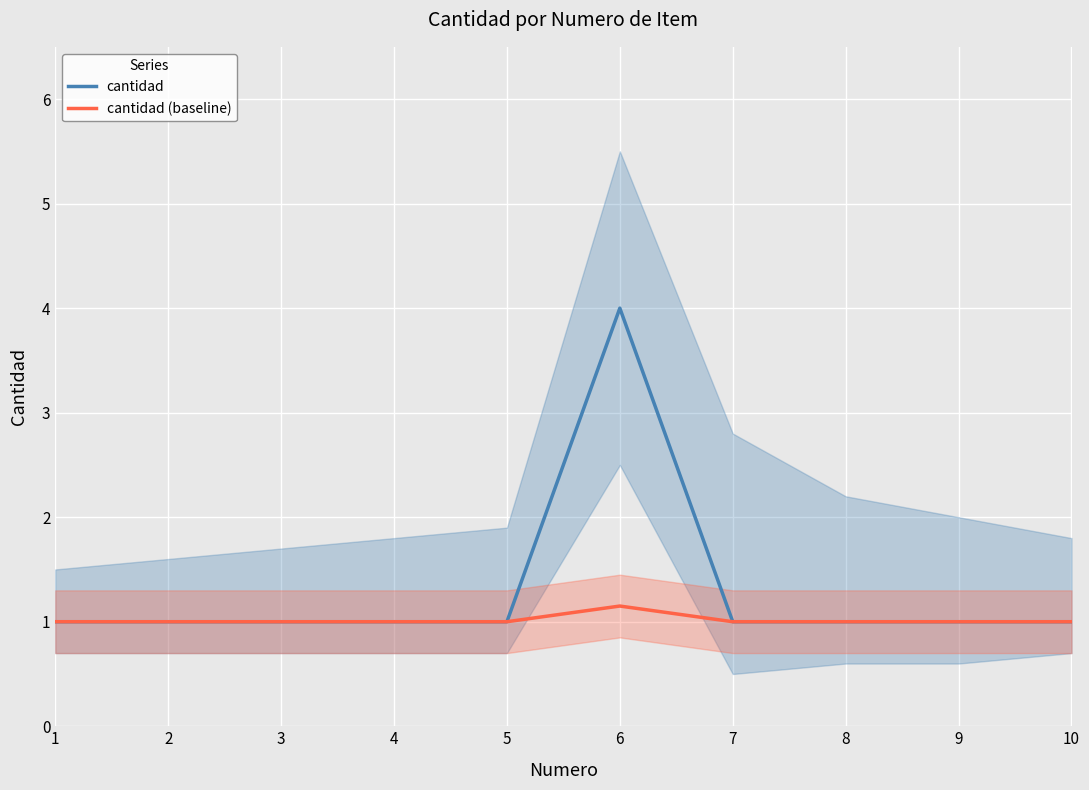

What is the sum of the cantidad values at 9 and 1?

2.0